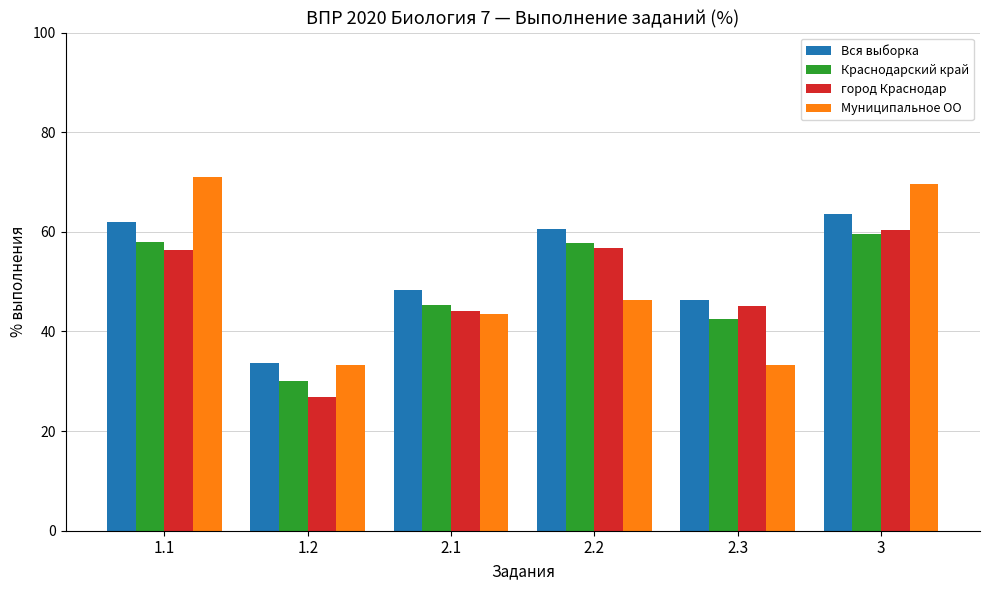

What is the smallest value displayed?

26.8